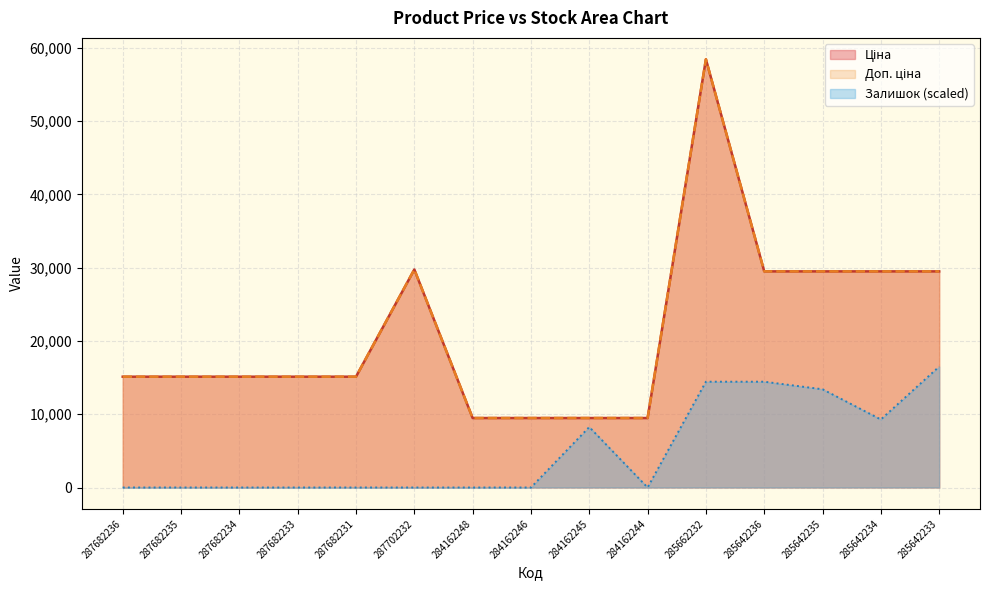

True or false: Ціна has a value of 9480.1 at 284162248.

True